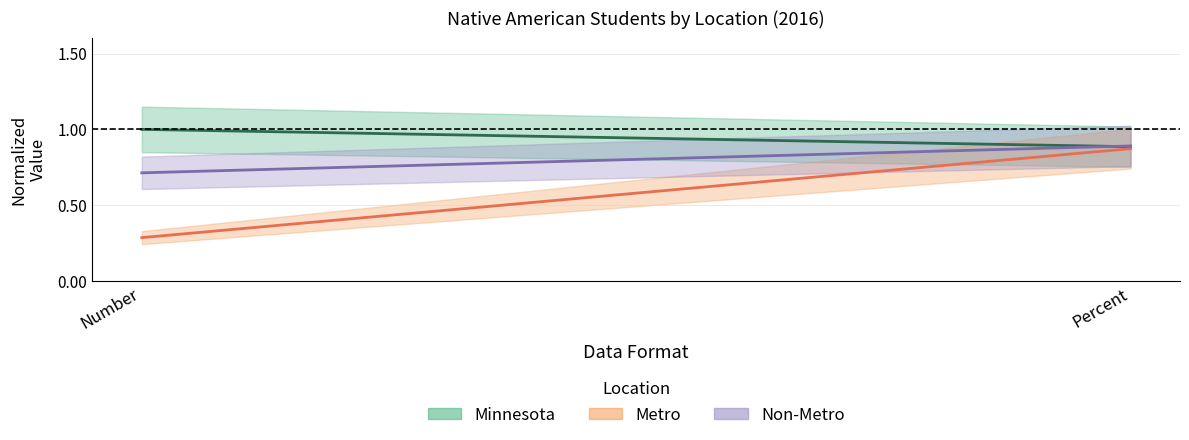

Which series has the widest spread of values?

Metro